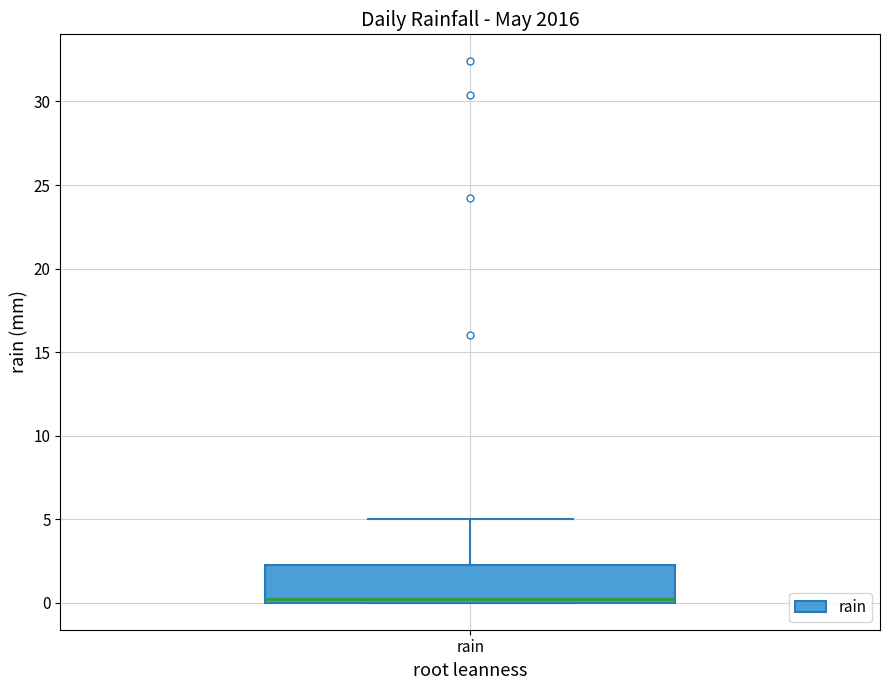

Where is the upper edge of the box for rain on the y-axis? The values are not printed on the chart, so give them approximately, as read against the axis.

2.5